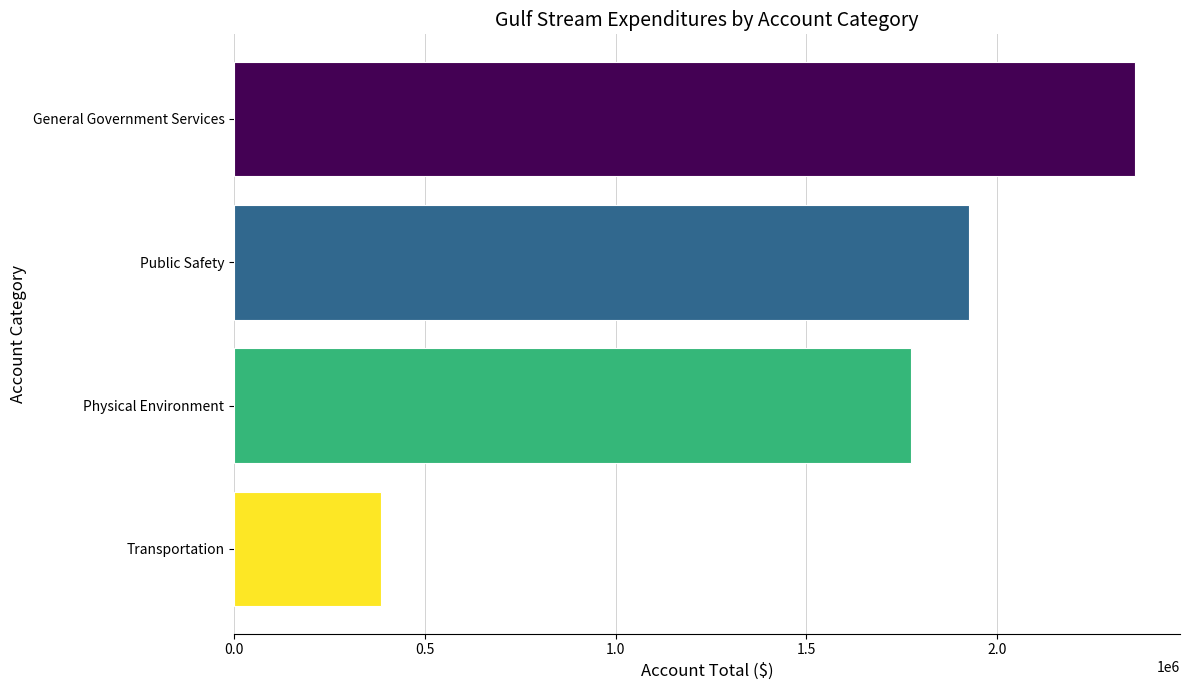

What is the label of the 1st bar from the bottom?

Transportation